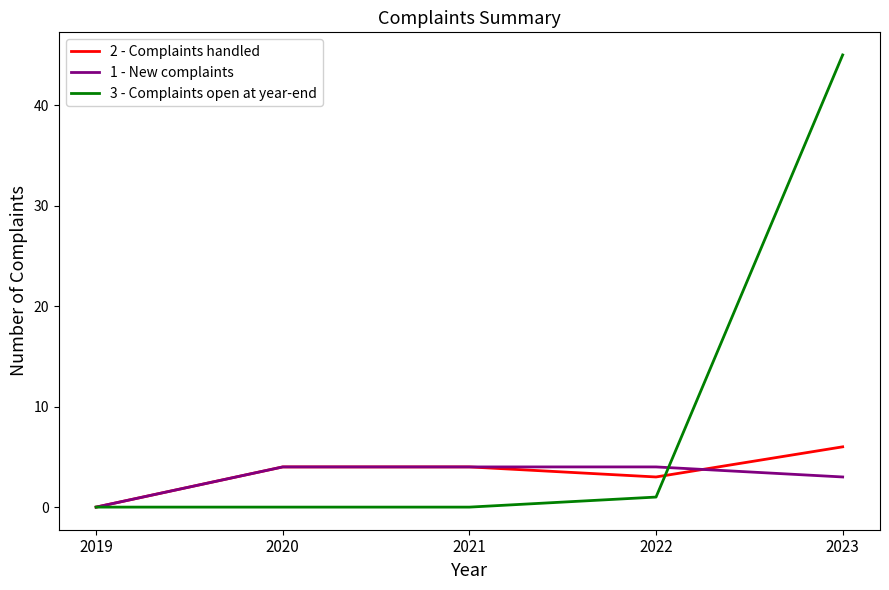

What is the average value of the 1 - New complaints series?

3